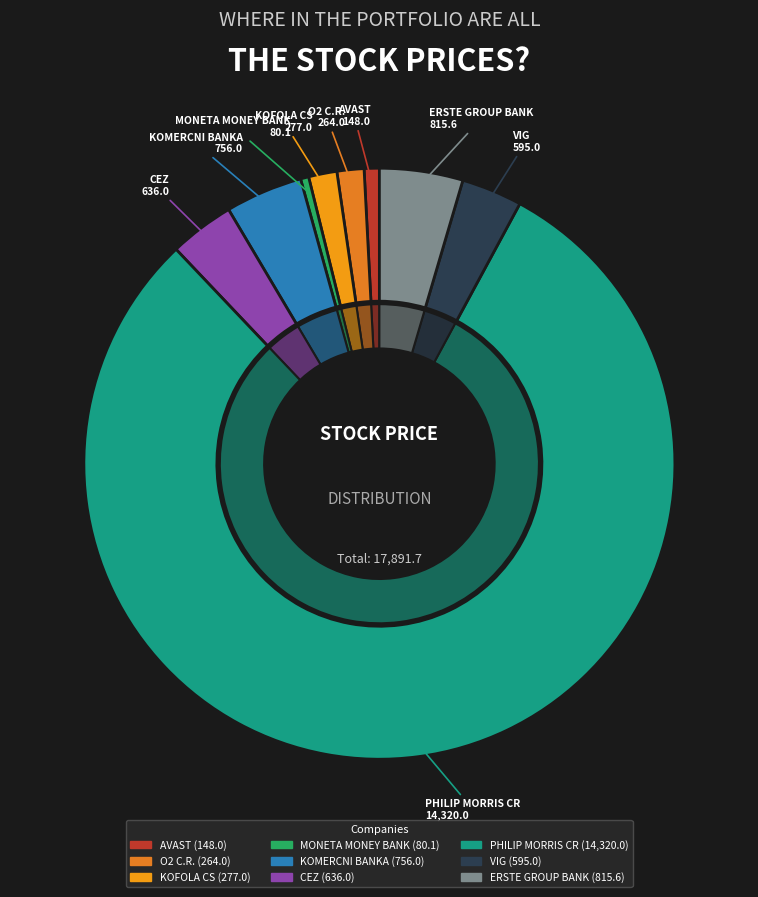

To the nearest percent, what is the average slice percentage?

11%